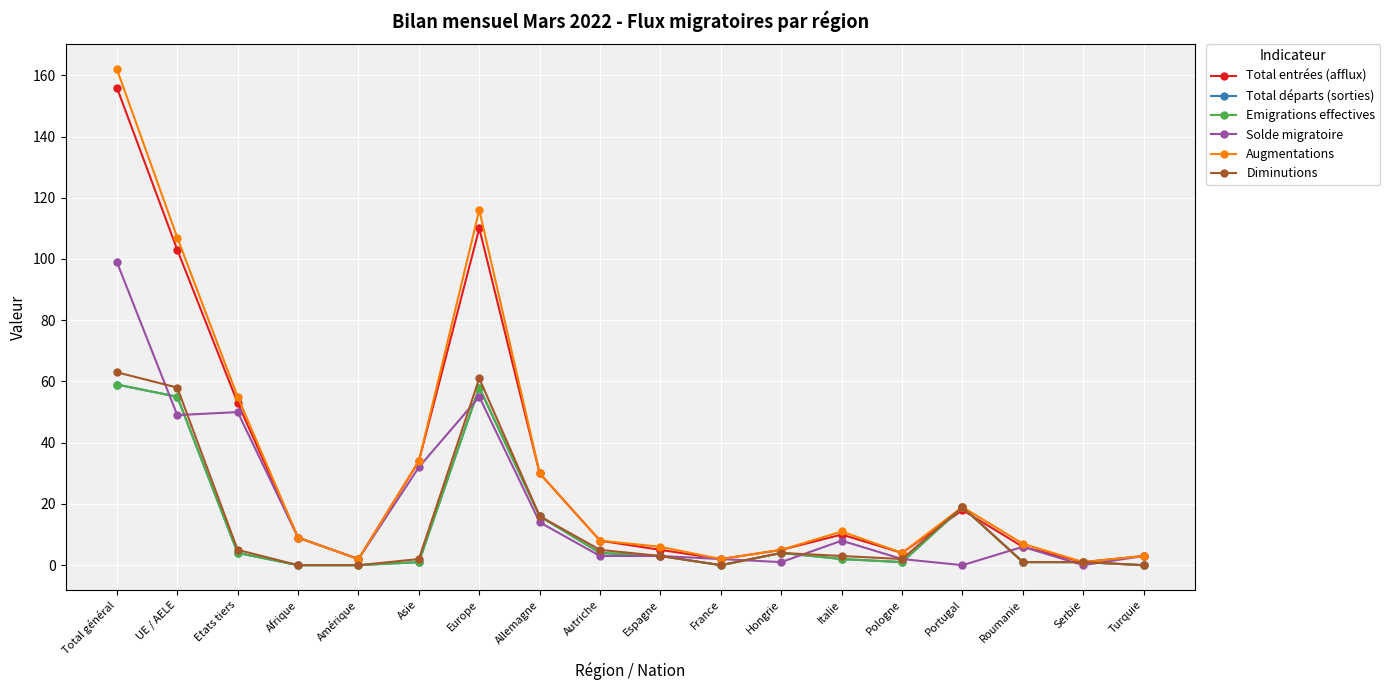

Which category has the highest value across all series?

Total général